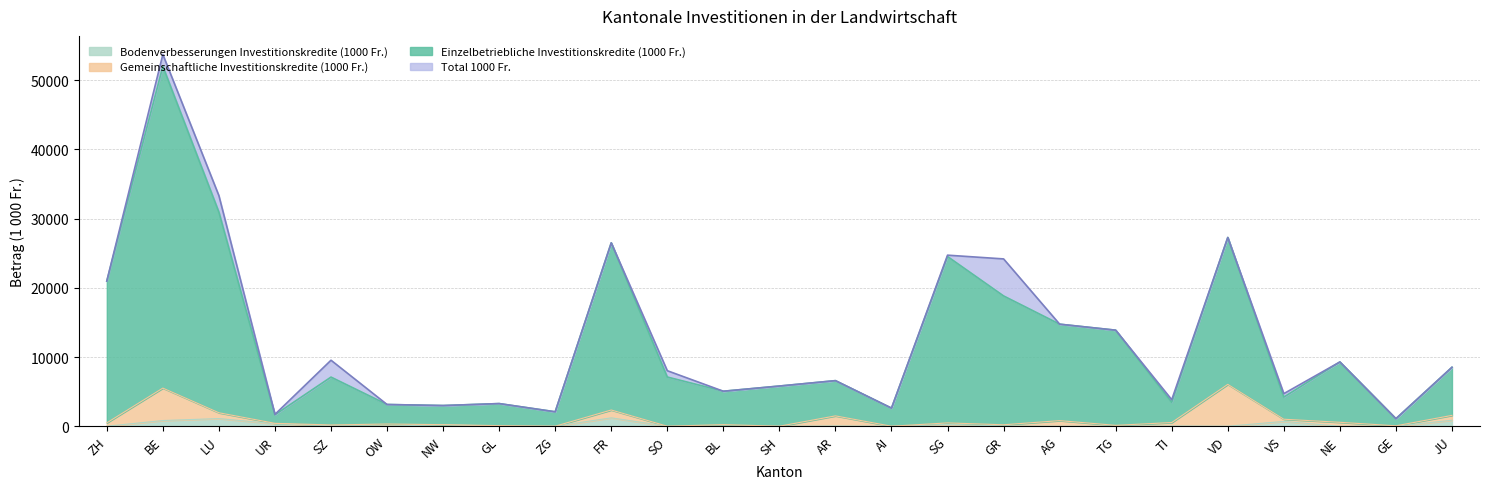

What is the difference between the second highest and minimum values in the Einzelbetriebliche Investitionskredite (1000 Fr.) series?

29855.0